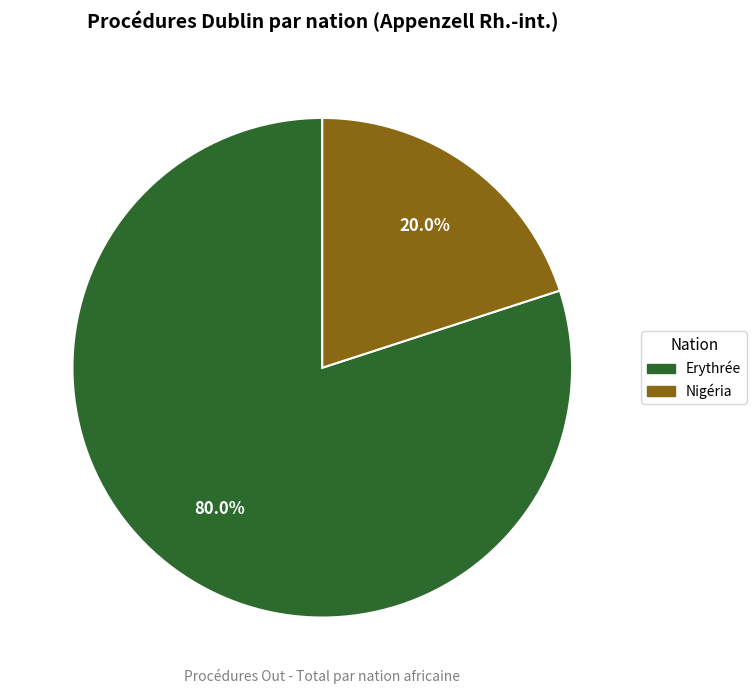

Does any single category account for the majority?

Yes